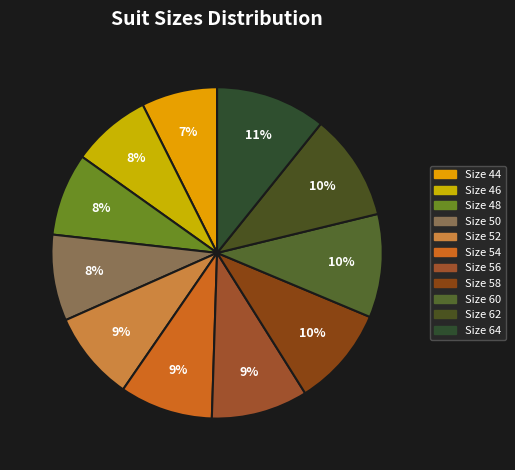

How many slices are in this pie chart?

11